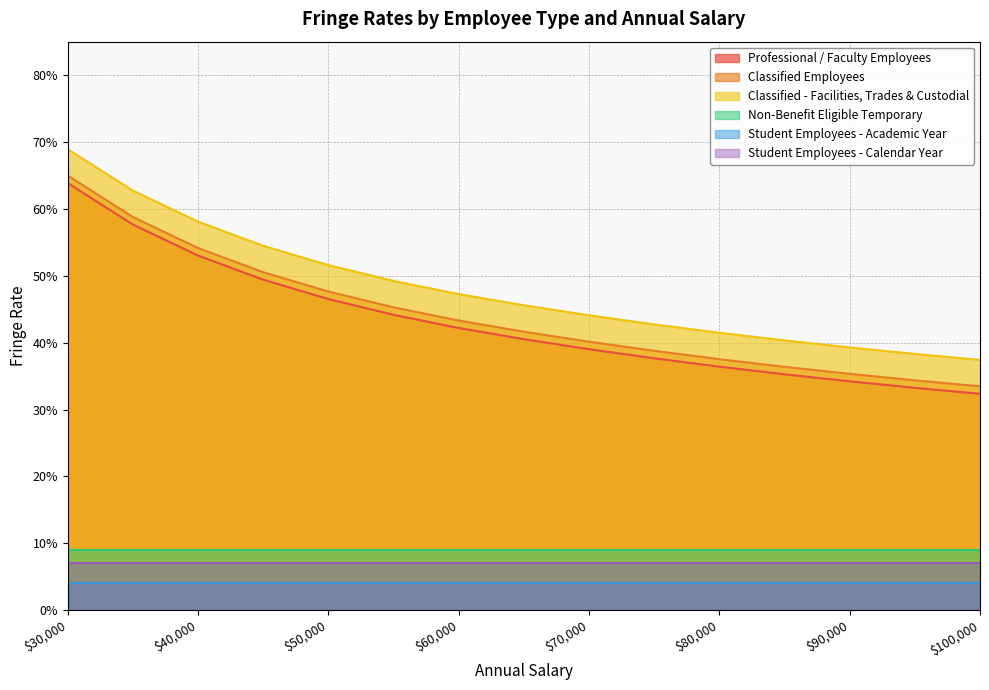

Which category has the lowest value in the Classified - Facilities, Trades & Custodial series?

$100,000